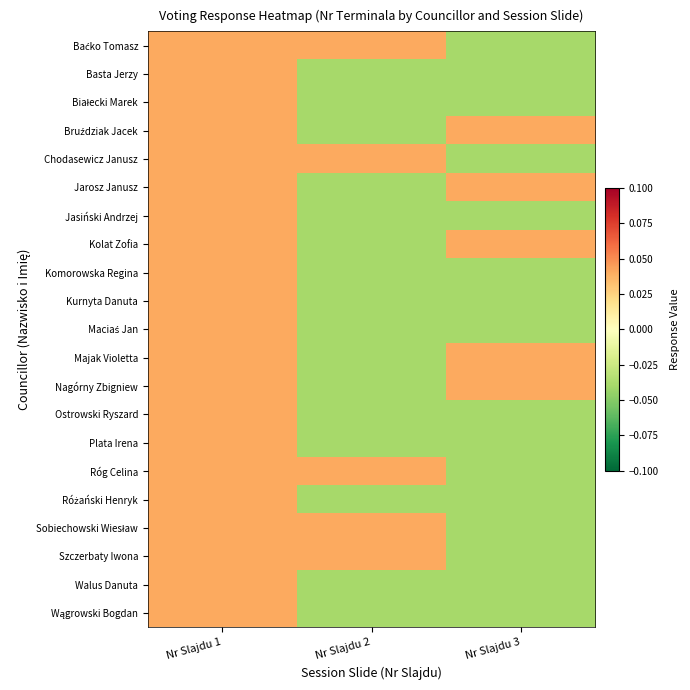

At how many categories does at least one series exceed 0?

3